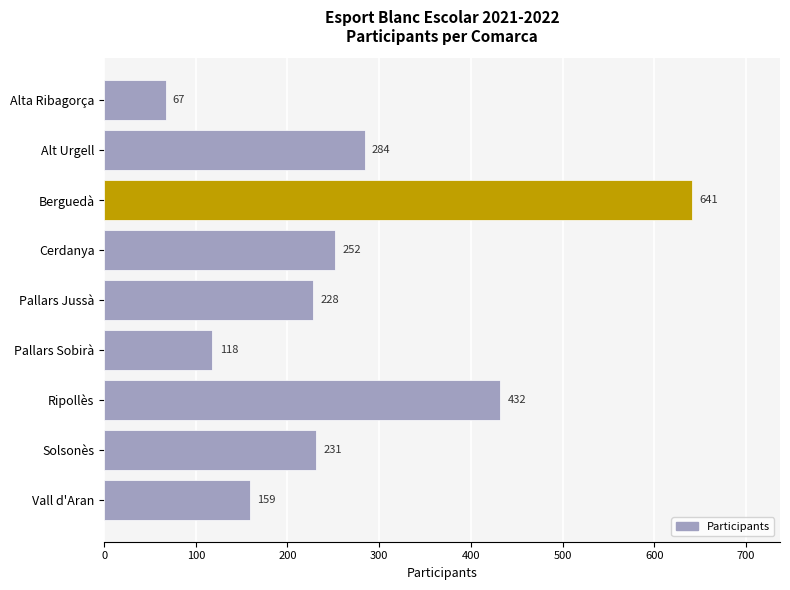

Is it true that the value at Vall d'Aran is 159?

True